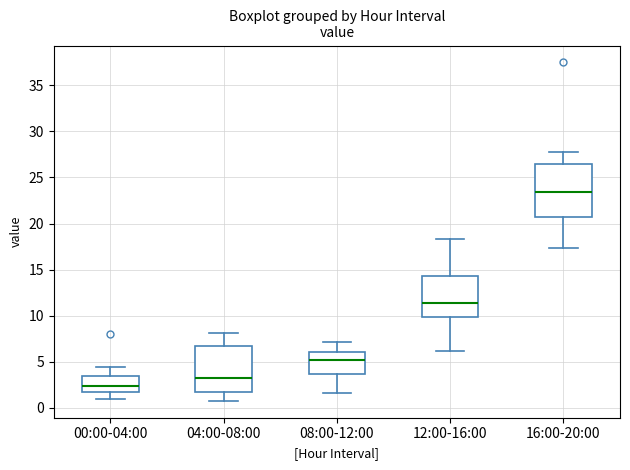

Reading left to right, read every box against the y-axis: the position of its median line, the range the box covers, and the ends of its whiskers. The values are not printed on the chart, so give them approximately, as read against the axis.

00:00-04:00: median 2.5, box 2.0 to 3.5, whiskers 1.0 to 4.5
04:00-08:00: median 3.5, box 1.5 to 7.0, whiskers 1.0 to 8.0
08:00-12:00: median 5.0, box 3.5 to 6.0, whiskers 1.5 to 7.0
12:00-16:00: median 11.5, box 10.0 to 14.5, whiskers 6.0 to 18.5
16:00-20:00: median 23.5, box 20.5 to 26.5, whiskers 17.5 to 27.5